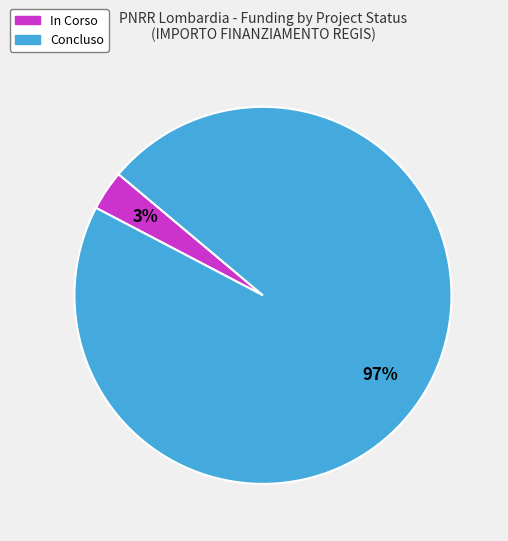

Is it true that In Corso is 3% of the pie?

True